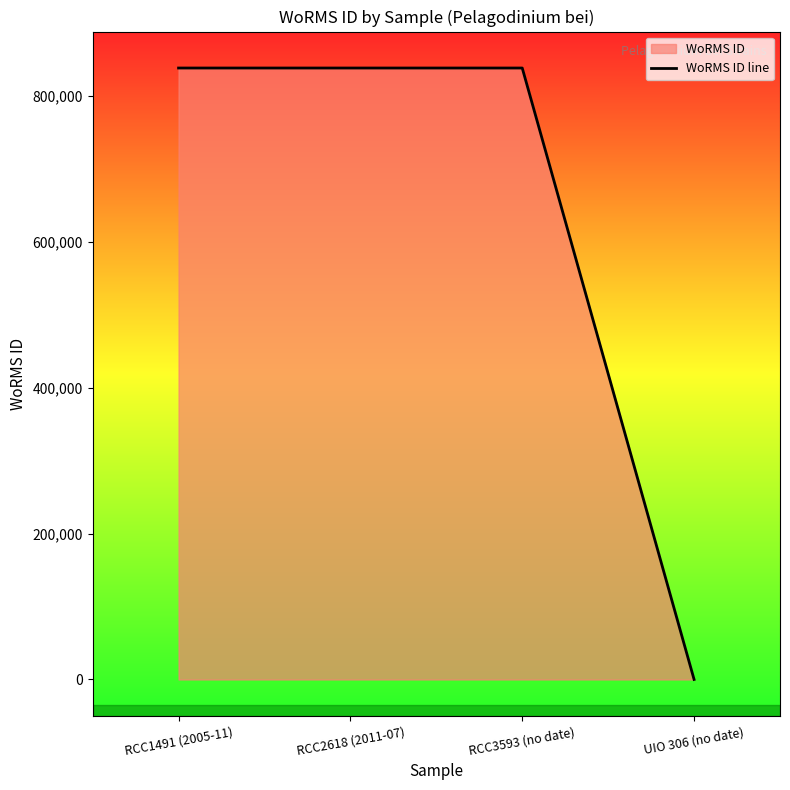

How many lines are shown in the chart?

1